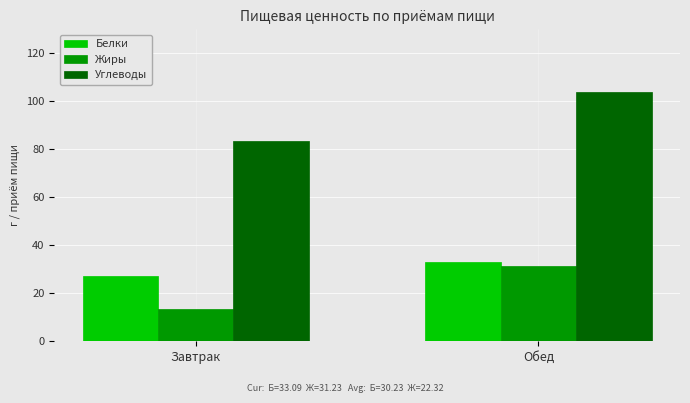

At which label does Углеводы reach its minimum?

Завтрак